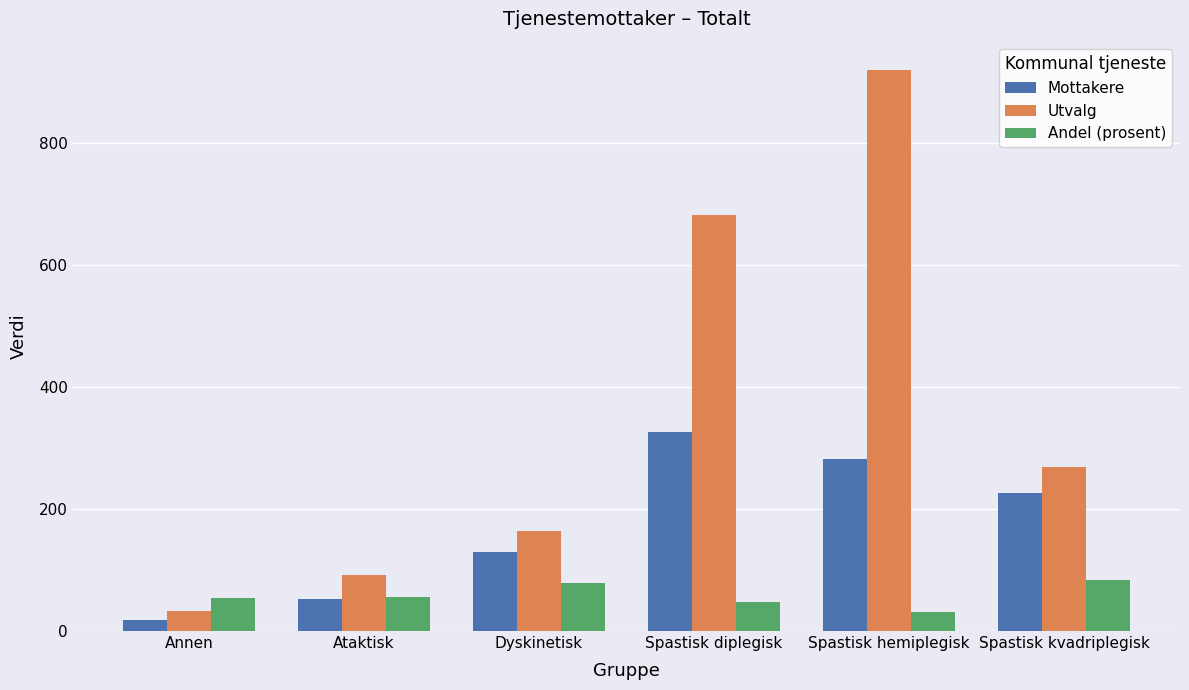

Where does the Mottakere series first go above 227?

Spastisk diplegisk